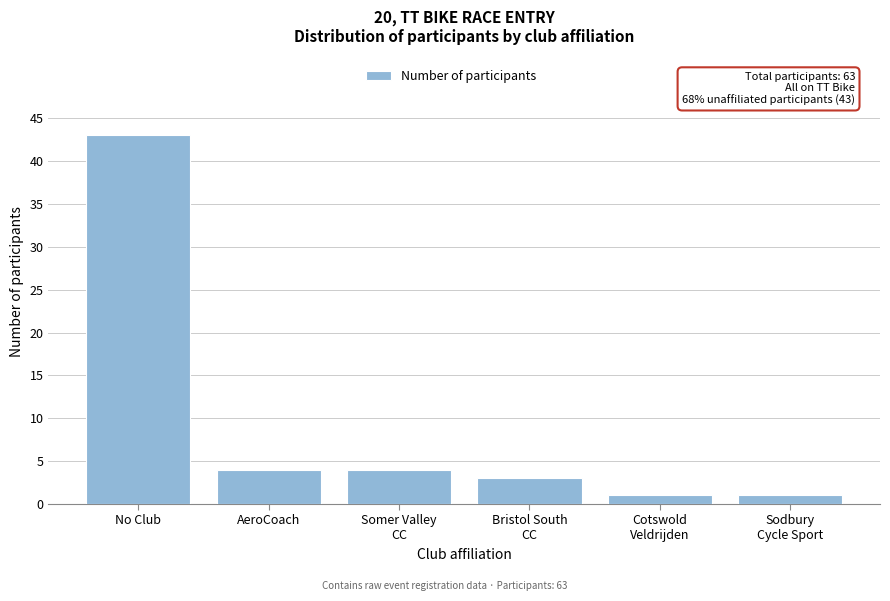

Reading left to right, what are all the values shown in this chart?

43	4	4	3	1	1